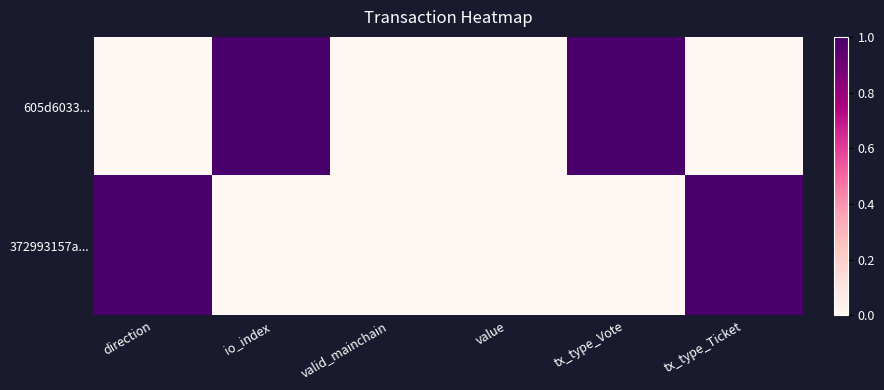

Reading right to left, list all the values displayed in this chart.

605d6033...: tx_type_Ticket=0	tx_type_Vote=1	value=0	valid_mainchain=0	io_index=1	direction=0
372993157a...: tx_type_Ticket=1	tx_type_Vote=0	value=0	valid_mainchain=0	io_index=0	direction=1